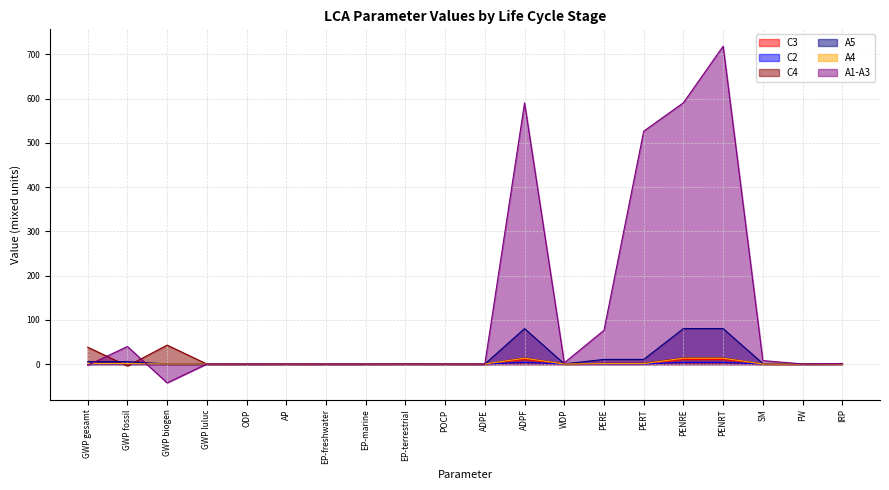

At which category is the sum across all series the highest?

PENRT